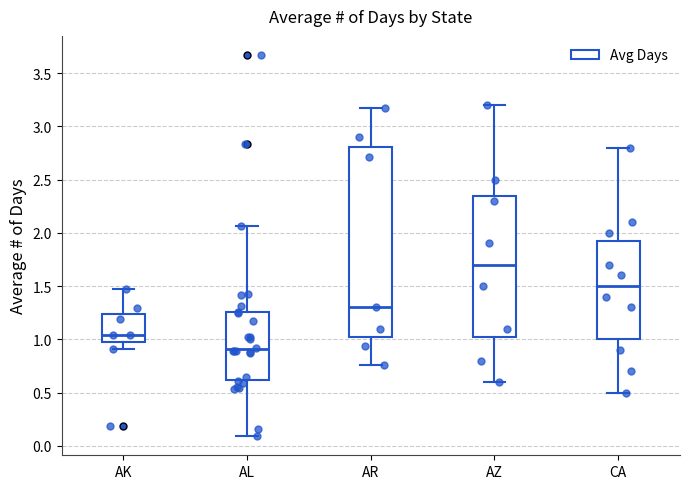

Which box is the tallest, from its lower edge to its upper edge?

AR